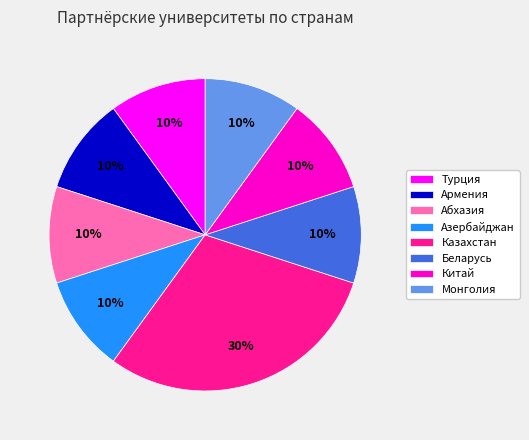

Is it true that Беларусь is 10% of the pie?

True